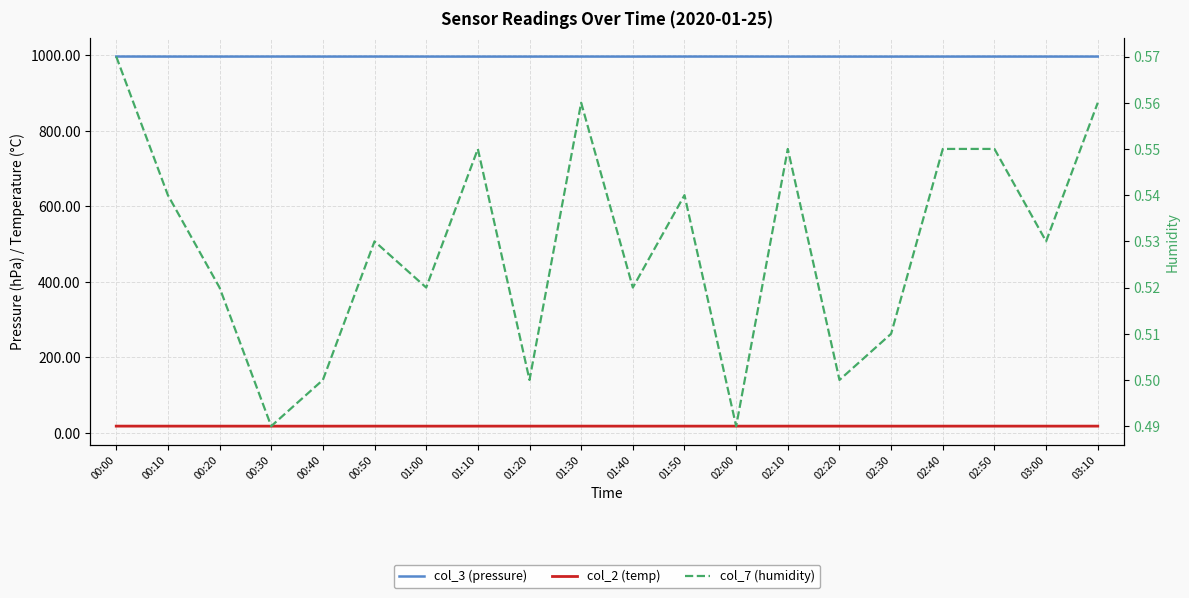

At how many categories does at least one series exceed 591?

20